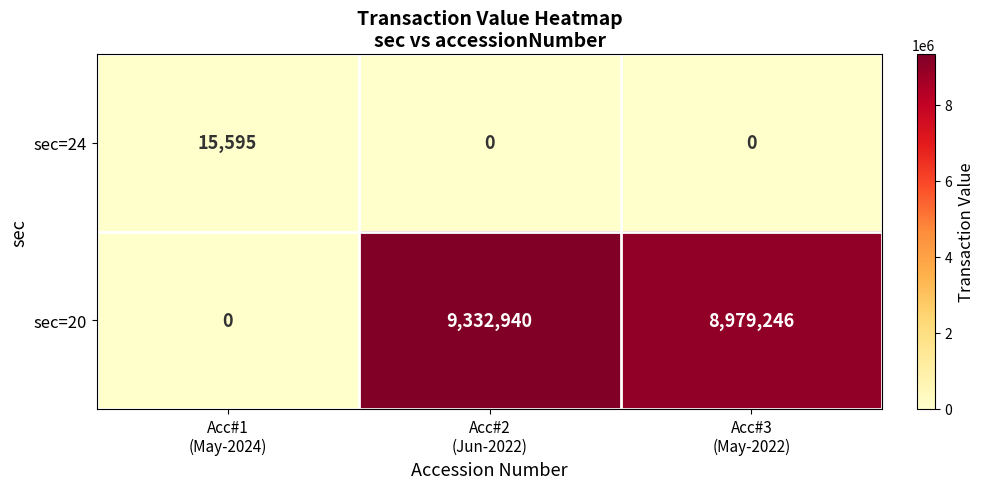

Which series has the widest spread of values?

sec=20